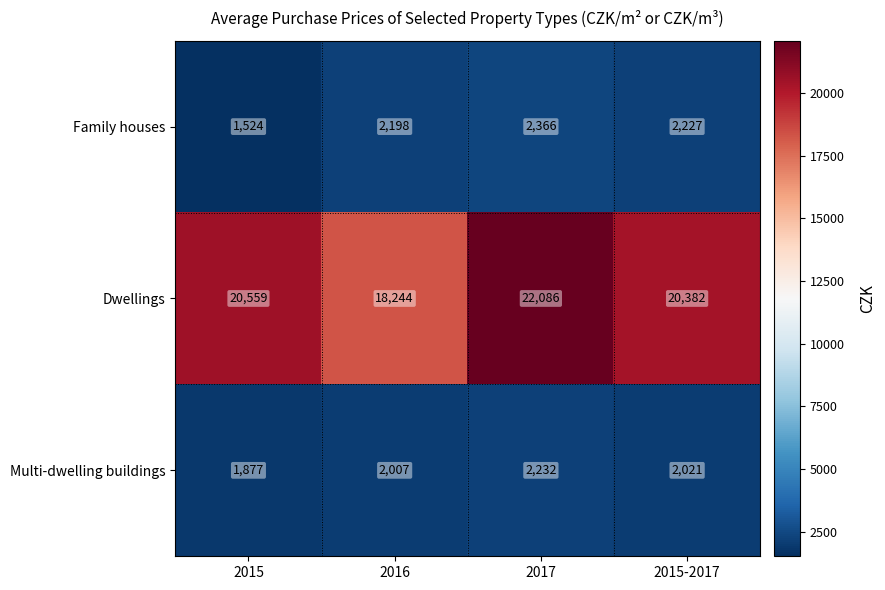

At which label is Dwellings closest to 20165?

2015-2017